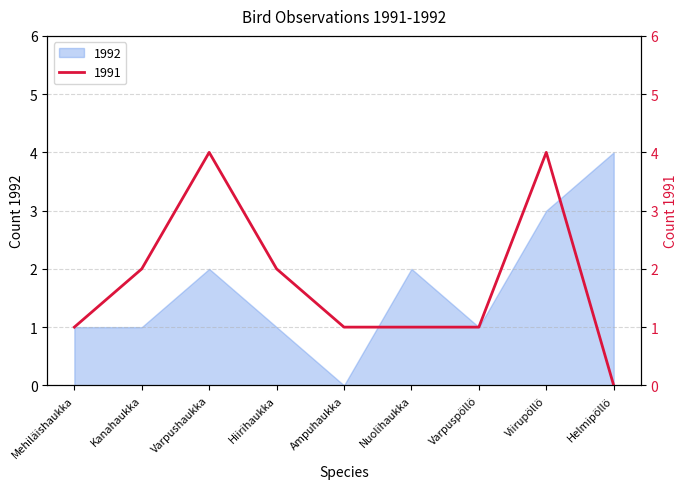

Is it true that 1992 equals 2 at Helmipöllö?

False